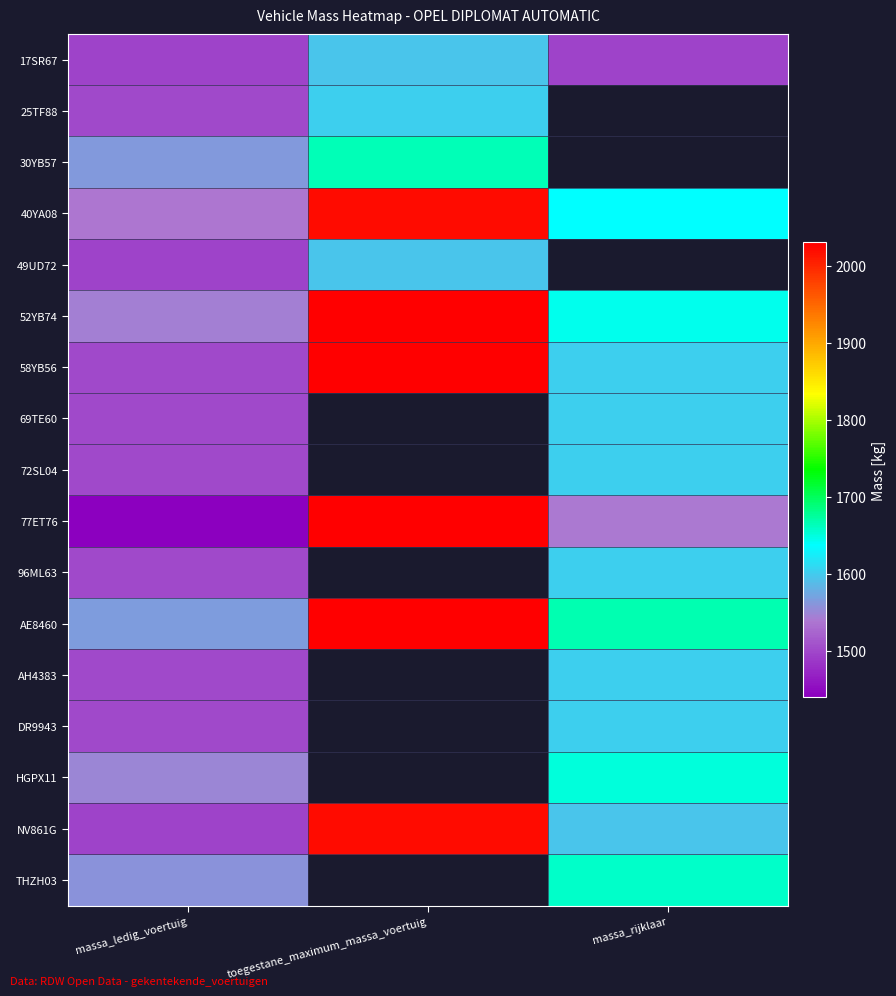

True or false: 52YB74 has a value of 653.7 at massa_ledig_voertuig.

False